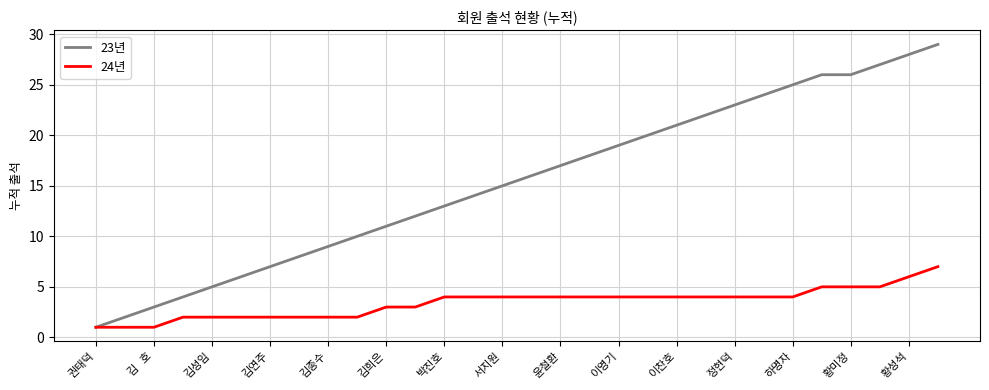

Which series has the widest spread of values?

23년